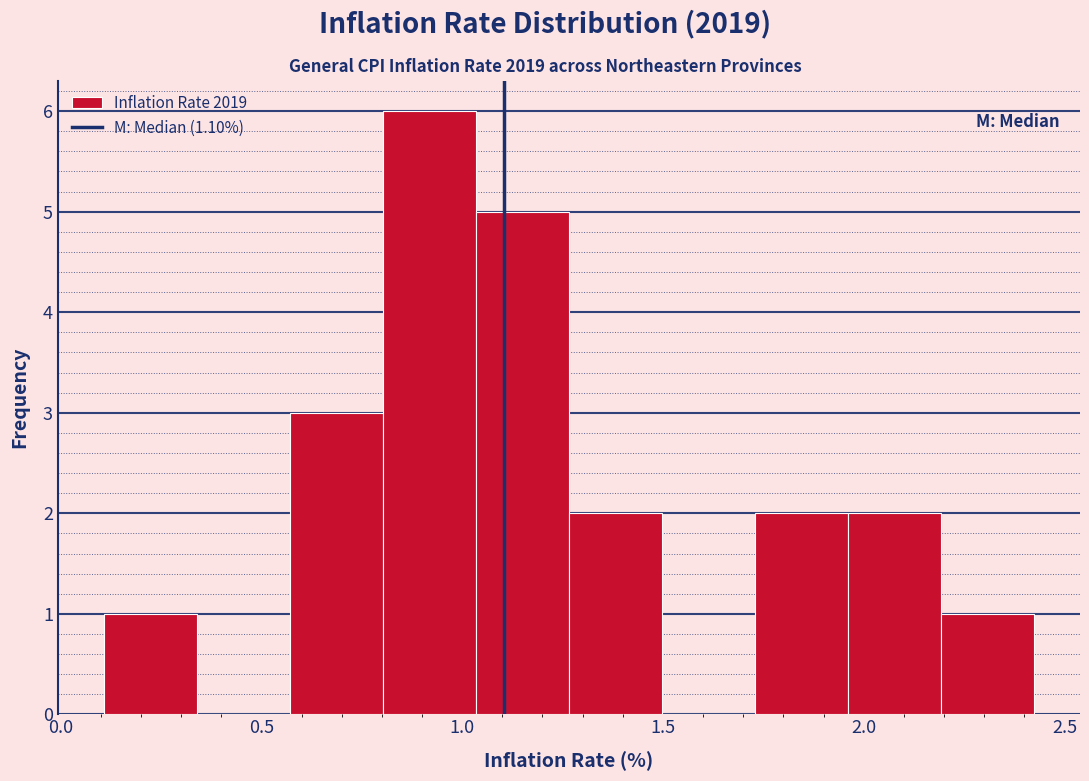

Reading left to right, transcribe this chart: for each bar, give the range it covers on the x-axis and its height. Neither the bar edges nor the heights are printed on the chart, so give them approximately, as read against the axes.

0.10 to 0.35: 1
0.35 to 0.55: 0
0.55 to 0.80: 3
0.80 to 1.05: 6
1.05 to 1.25: 5
1.25 to 1.50: 2
1.50 to 1.75: 0
1.75 to 1.95: 2
1.95 to 2.20: 2
2.20 to 2.40: 1